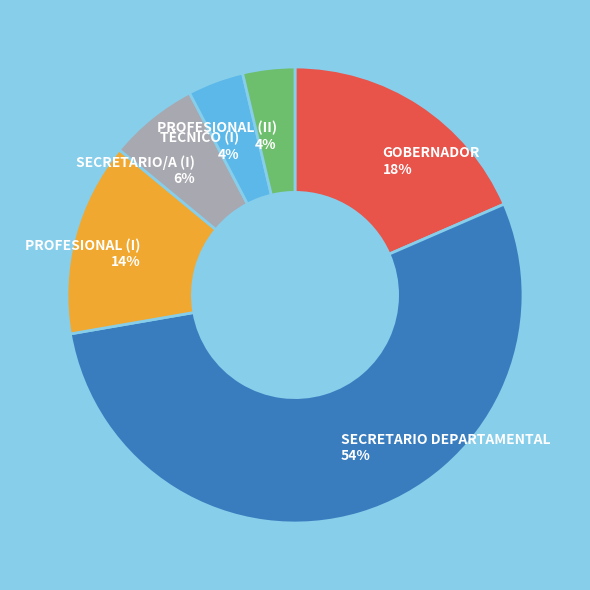

Is there any slice that represents more than half of the pie?

Yes